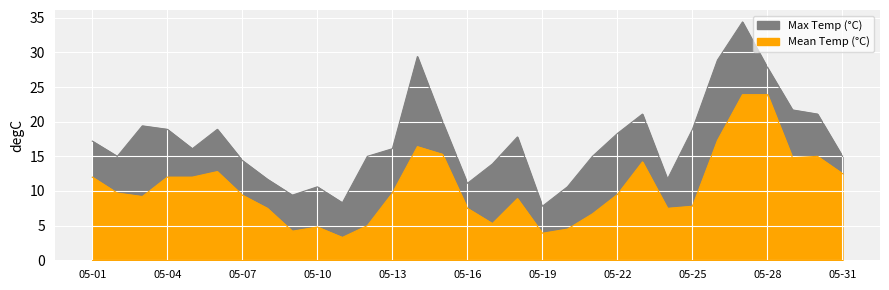

Reading right to left, transcribe all the data shown in this chart.

Max Temp (°C): 1969-05-31=15.0	1969-05-30=21.1	1969-05-29=21.7	1969-05-28=27.8	1969-05-27=34.4	1969-05-26=28.9	1969-05-25=18.9	1969-05-24=11.7	1969-05-23=21.1	1969-05-22=18.3	1969-05-21=15.0	1969-05-20=10.6	1969-05-19=7.8	1969-05-18=17.8	1969-05-17=13.9	1969-05-16=11.1	1969-05-15=20.0	1969-05-14=29.4	1969-05-13=16.1	1969-05-12=15.0	1969-05-11=8.3	1969-05-10=10.6	1969-05-09=9.4	1969-05-08=11.7	1969-05-07=14.4	1969-05-06=18.9	1969-05-05=16.1	1969-05-04=18.9	1969-05-03=19.4	1969-05-02=15.0	1969-05-01=17.2
Mean Temp (°C): 1969-05-31=12.5	1969-05-30=15.0	1969-05-29=14.8	1969-05-28=23.9	1969-05-27=23.9	1969-05-26=17.3	1969-05-25=7.8	1969-05-24=7.5	1969-05-23=14.2	1969-05-22=9.5	1969-05-21=6.7	1969-05-20=4.5	1969-05-19=3.9	1969-05-18=8.9	1969-05-17=5.3	1969-05-16=7.5	1969-05-15=15.3	1969-05-14=16.4	1969-05-13=9.7	1969-05-12=5.0	1969-05-11=3.3	1969-05-10=4.8	1969-05-09=4.2	1969-05-08=7.5	1969-05-07=9.4	1969-05-06=12.8	1969-05-05=12.0	1969-05-04=12.0	1969-05-03=9.2	1969-05-02=9.7	1969-05-01=12.0